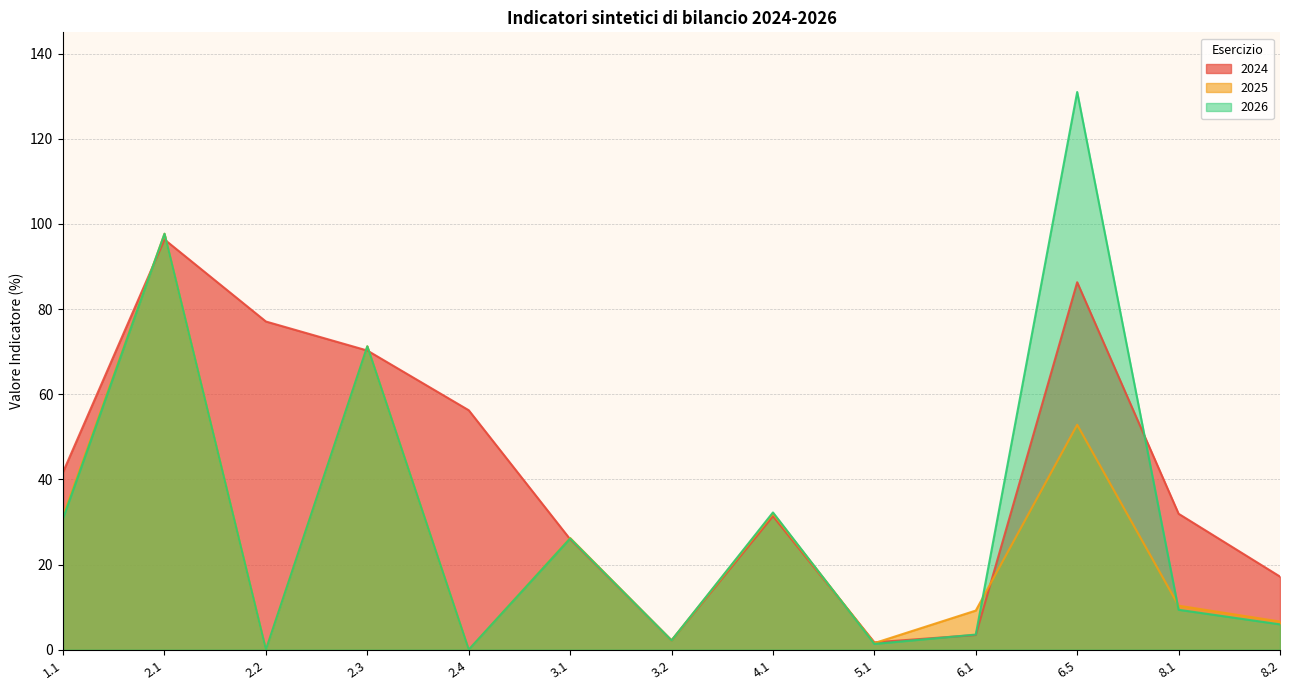

Does the chart have visible grid lines?

Yes